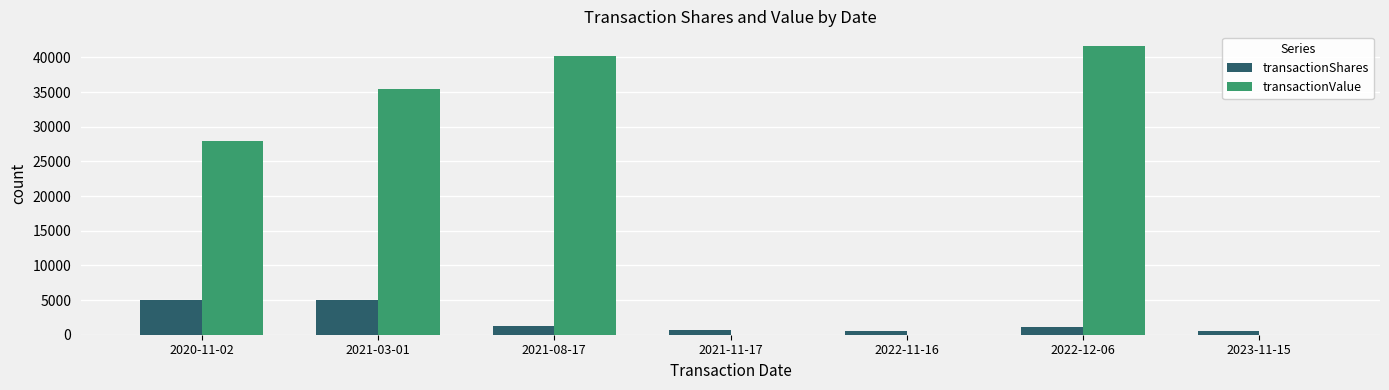

Is the value of transactionShares at 2022-12-06 greater than the value of transactionValue at 2021-03-01?

No